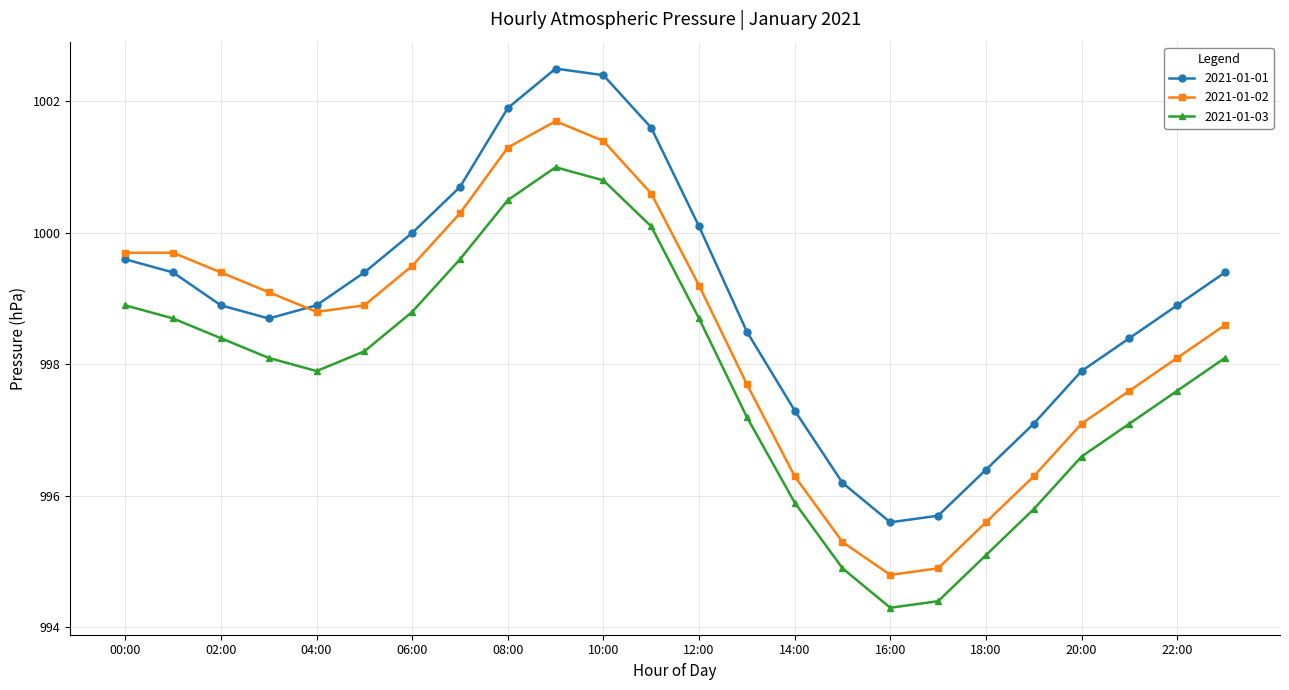

Rank the series by their average value, from lowest to highest.

2021-01-03, 2021-01-02, 2021-01-01